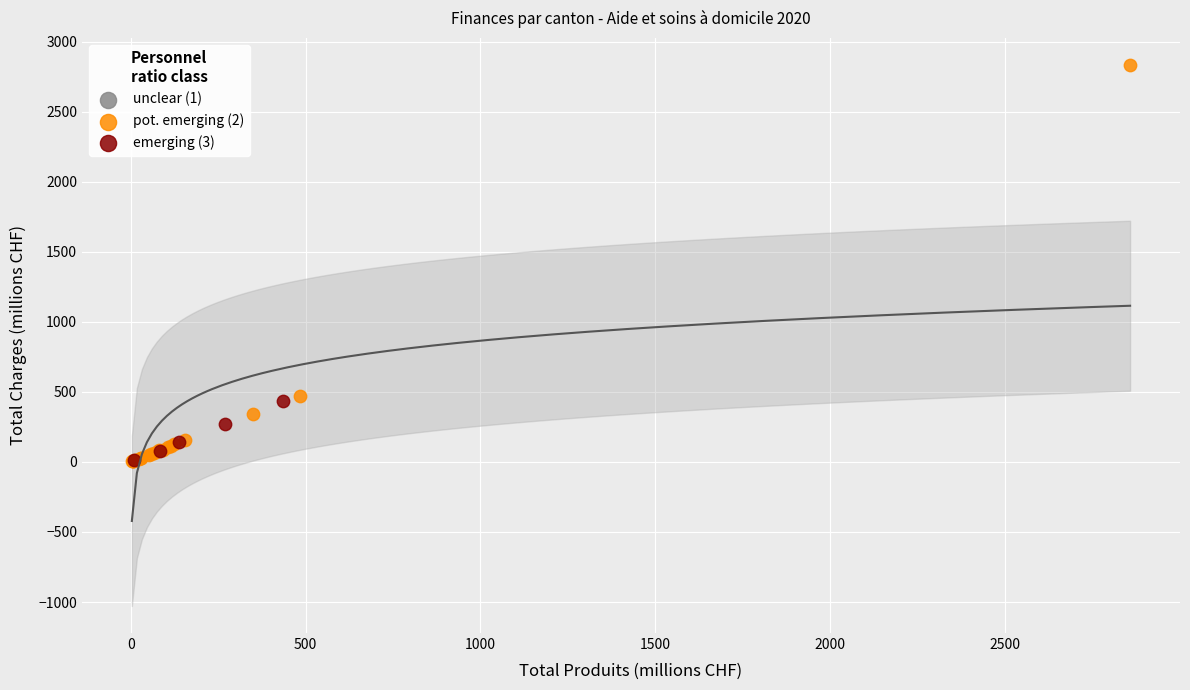

Which series contains the highest Y value?

pot. emerging (2)